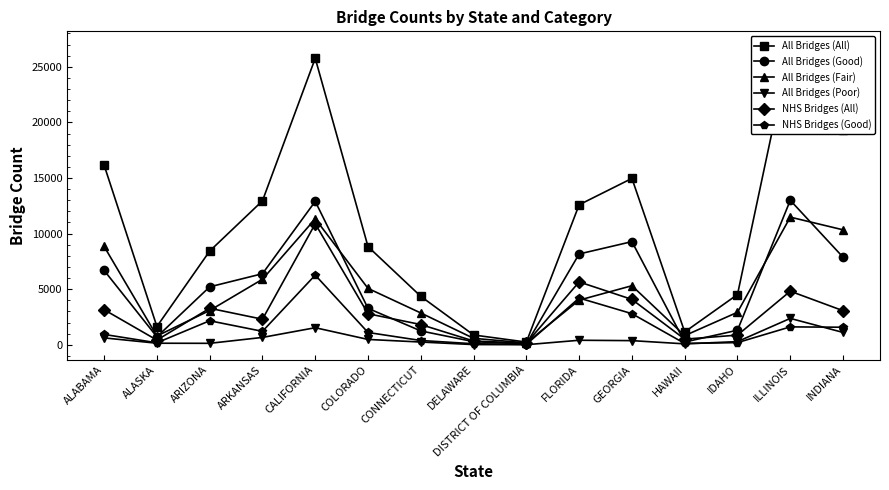

Read the All Bridges (Fair) value at COLORADO.

5071